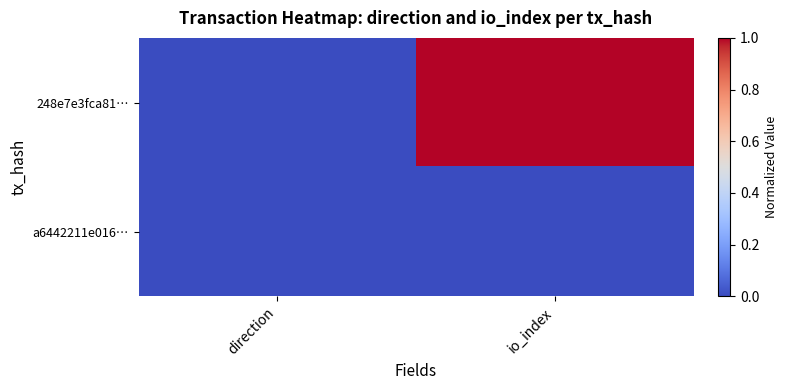

Between direction and io_index, which is larger?

io_index